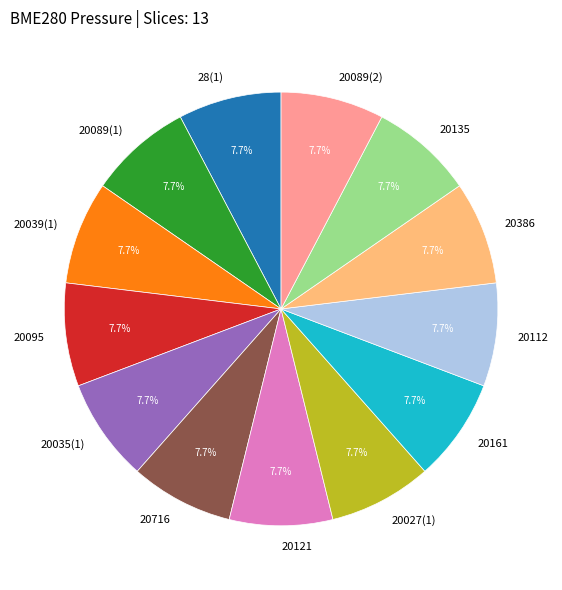

How much of the chart is everything except 20716?

92.3%